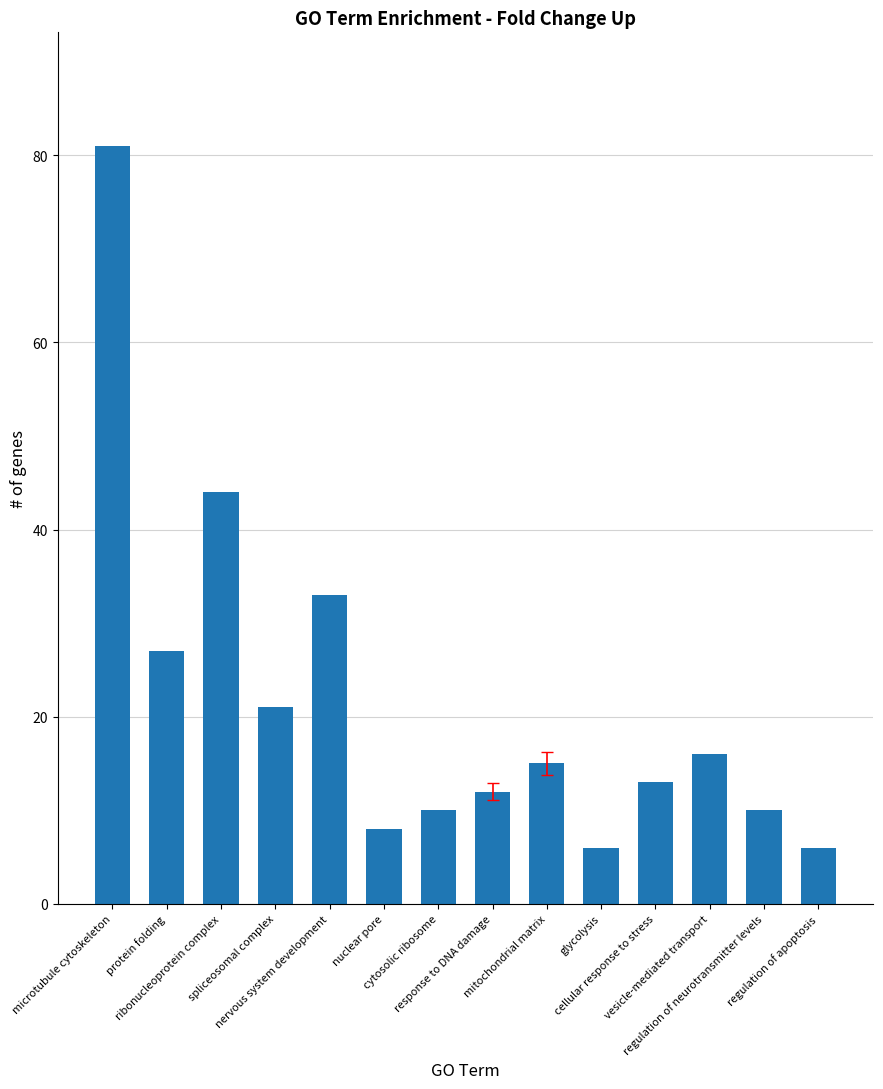

Reading left to right, transcribe all the data shown in this chart.

81	27	44	21	33	8	10	12	15	6	13	16	10	6